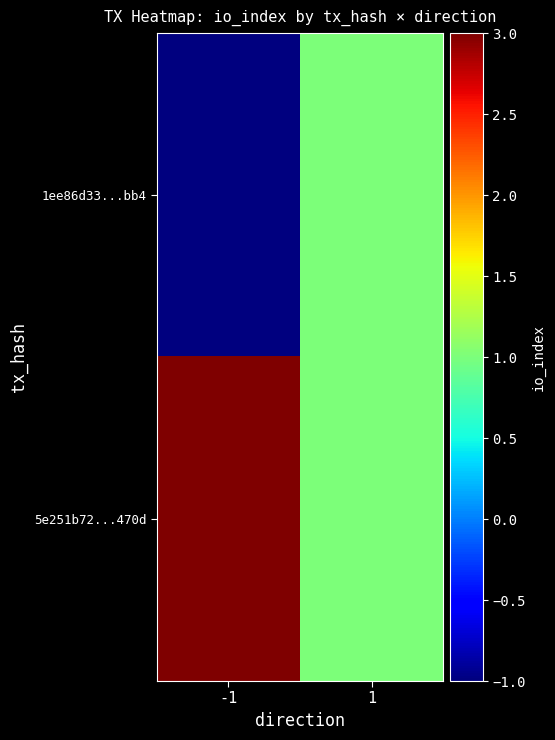

Rank the series by their maximum value, from lowest to highest.

1ee86d33...bb4, 5e251b72...470d